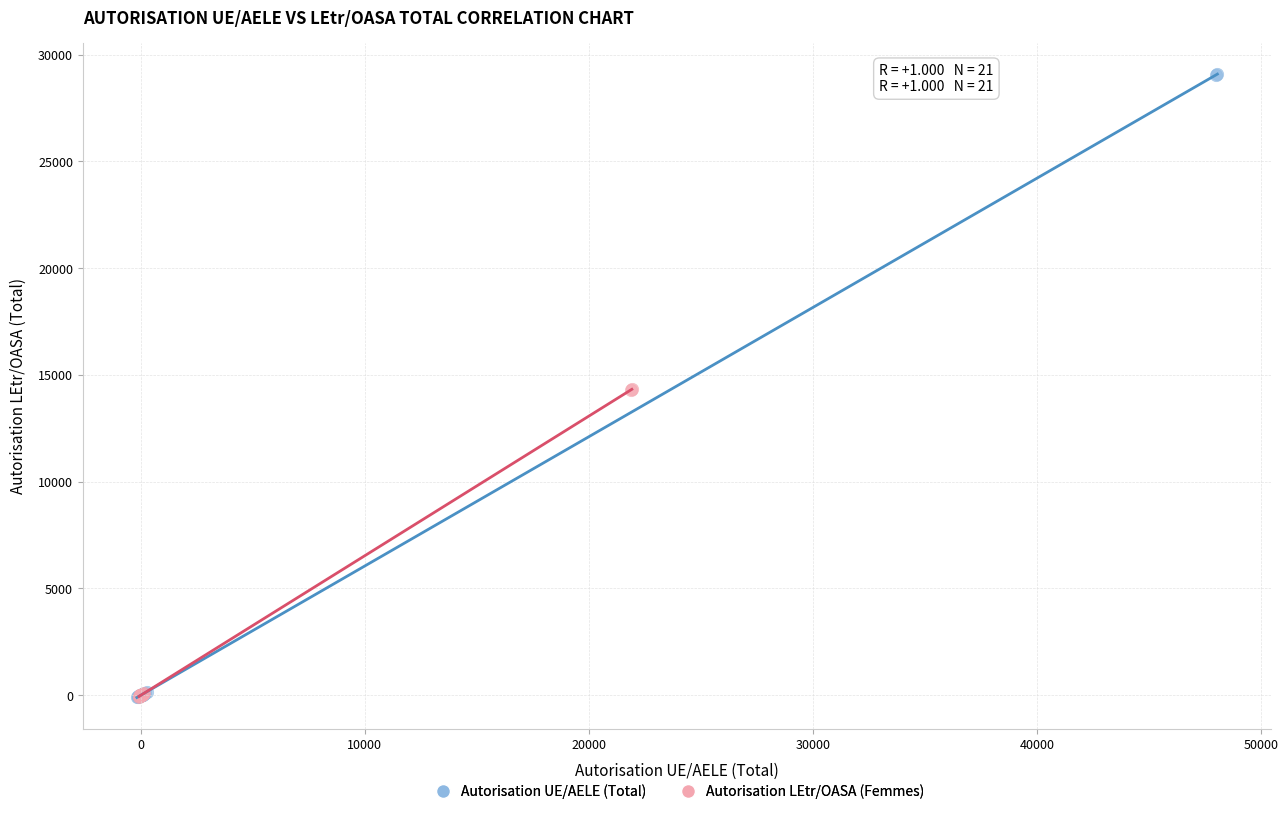

Which series contains the highest Y value?

Autorisation UE/AELE (Total)